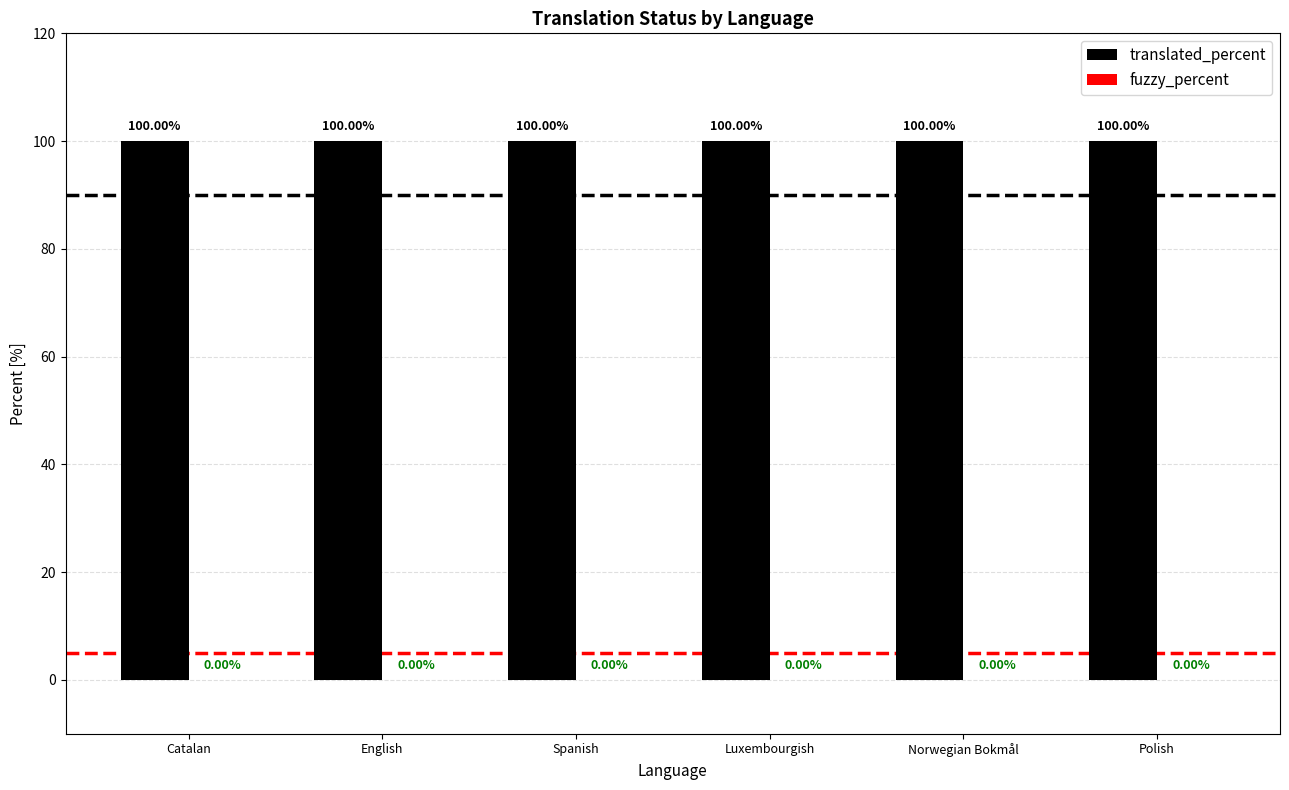

Which has a higher value, English or Norwegian Bokmål?

English